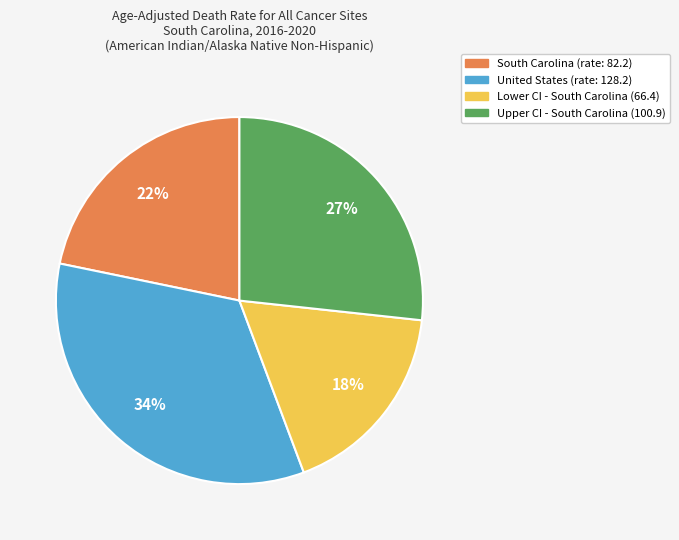

Is the sum of Lower CI and Upper CI greater than half?

No